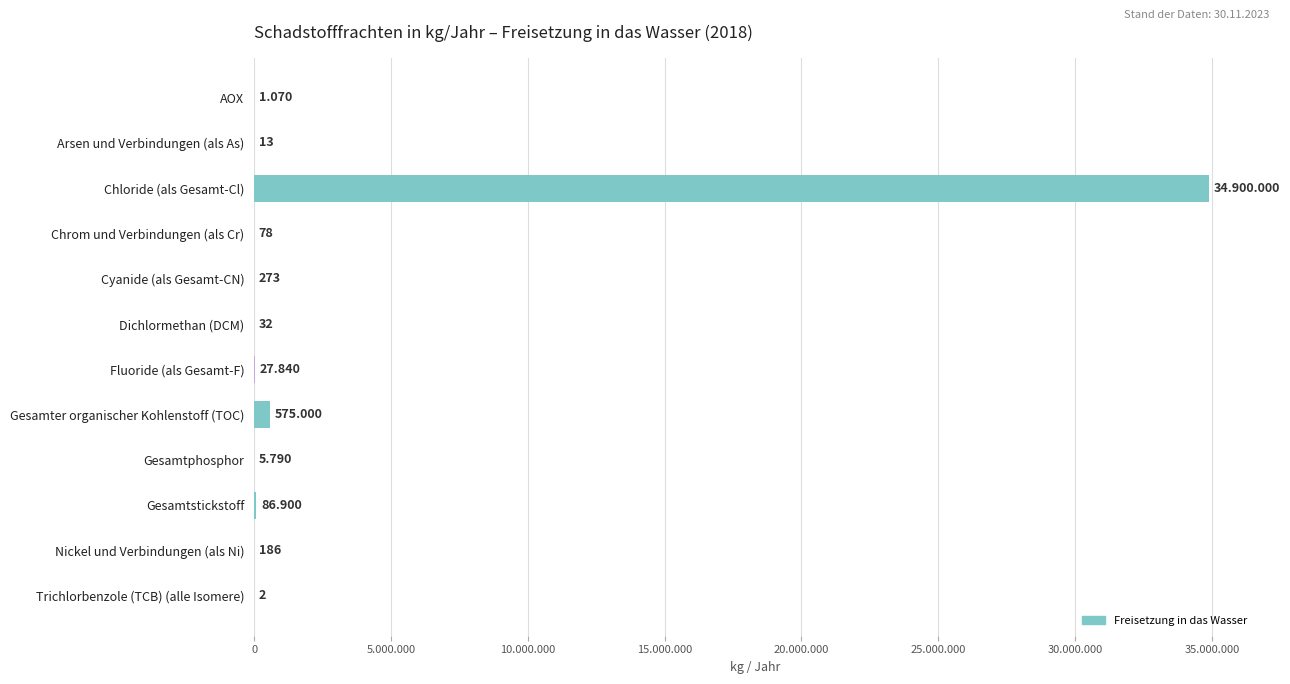

Are the bars horizontal?

Yes